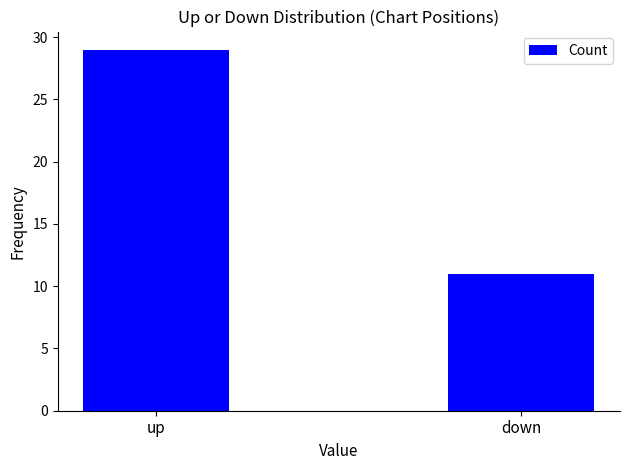

What is the difference between the values at up and down?

18